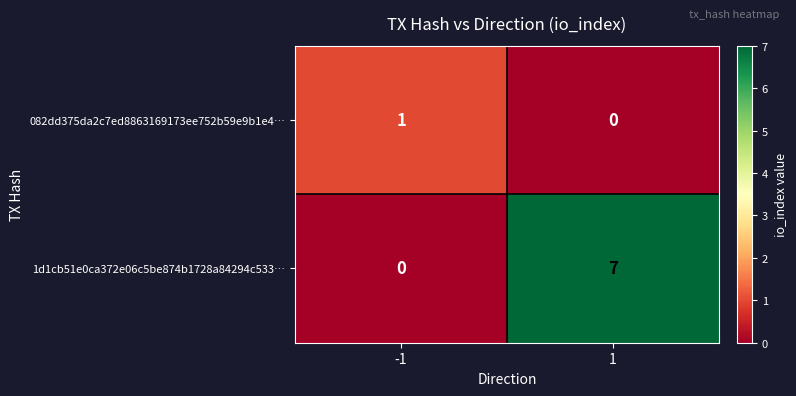

What is the total value across all series at -1?

1